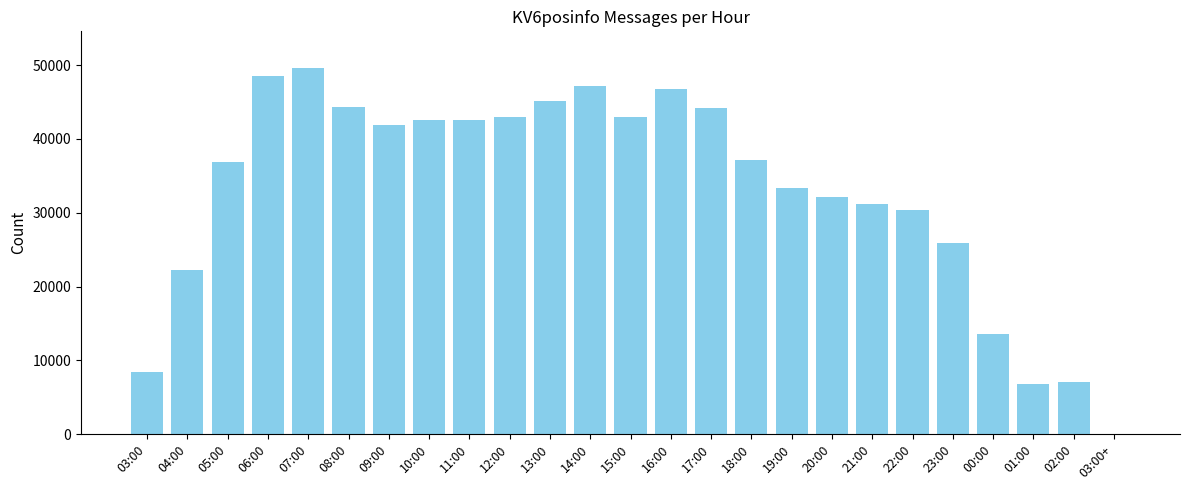

The value at 04:00 is 22220. True or false?

True